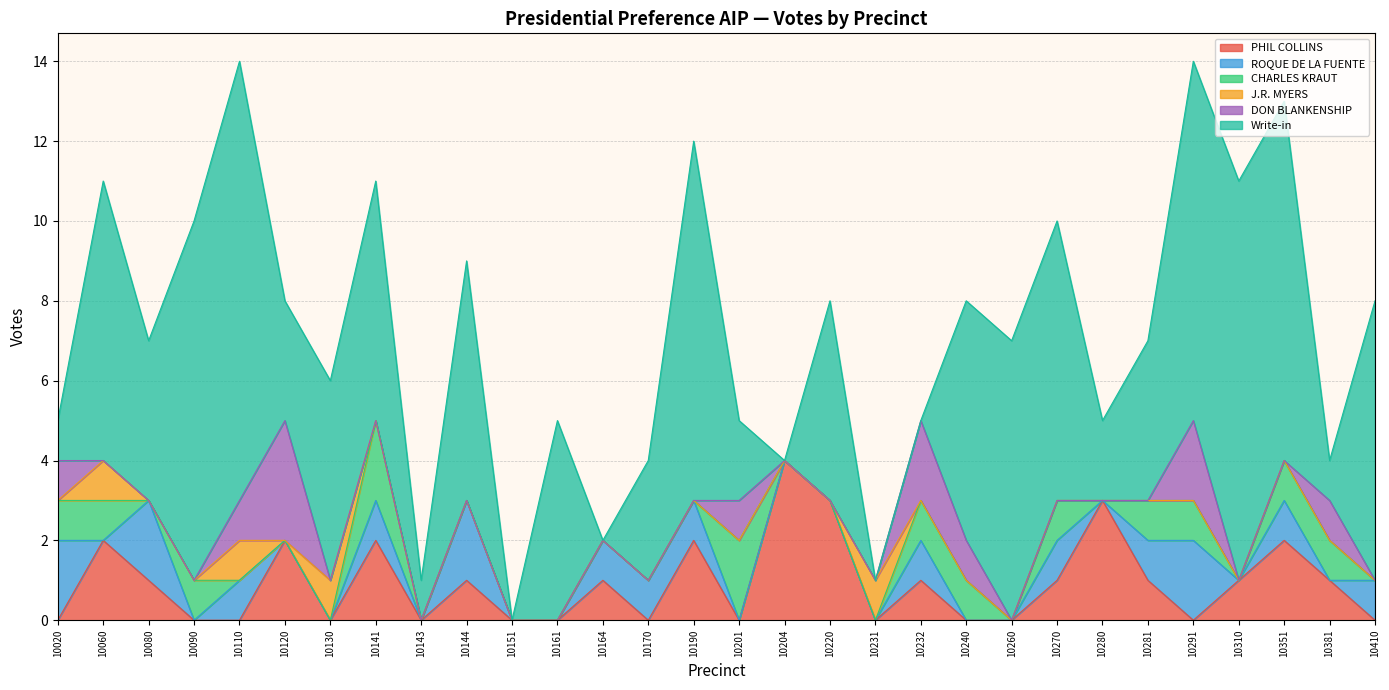

Which series has the largest total across all categories?

Write-in